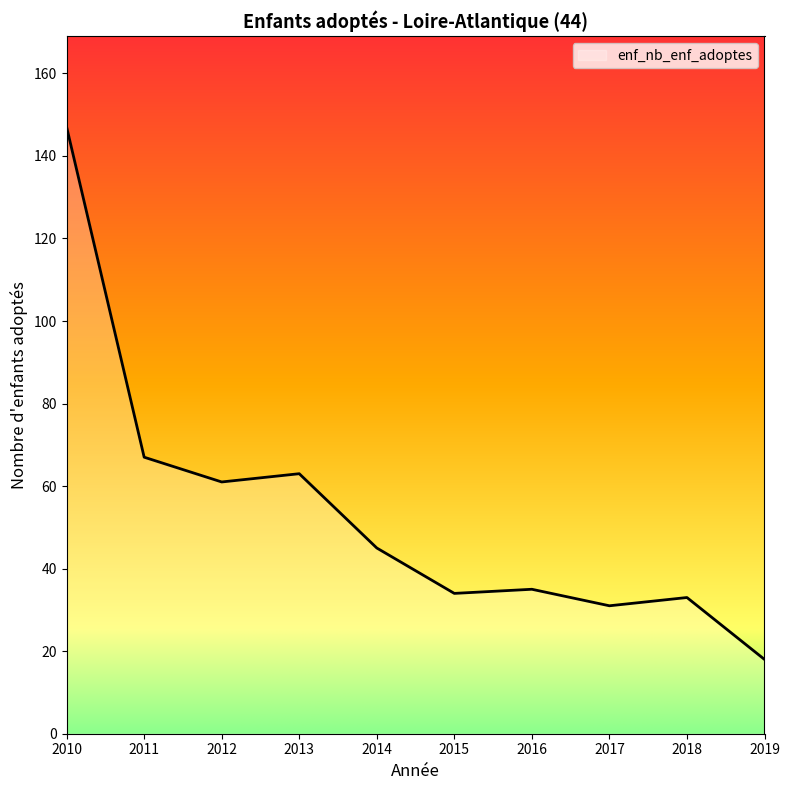

What is the difference between the values at 2019 and 2018?

15